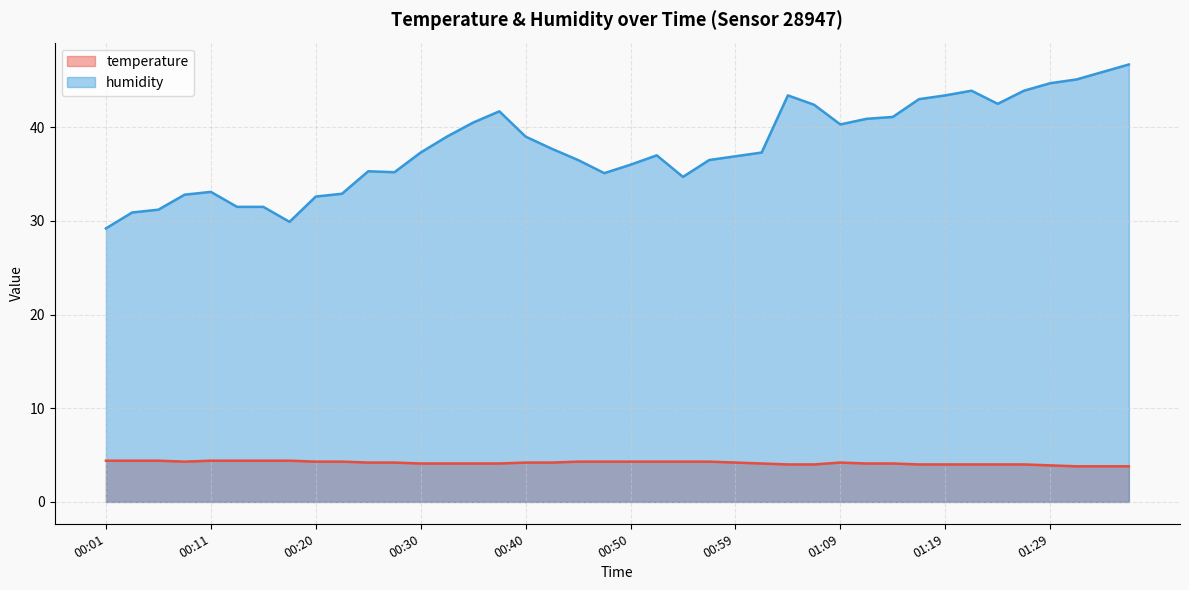

True or false: temperature and humidity intersect in this chart.

False